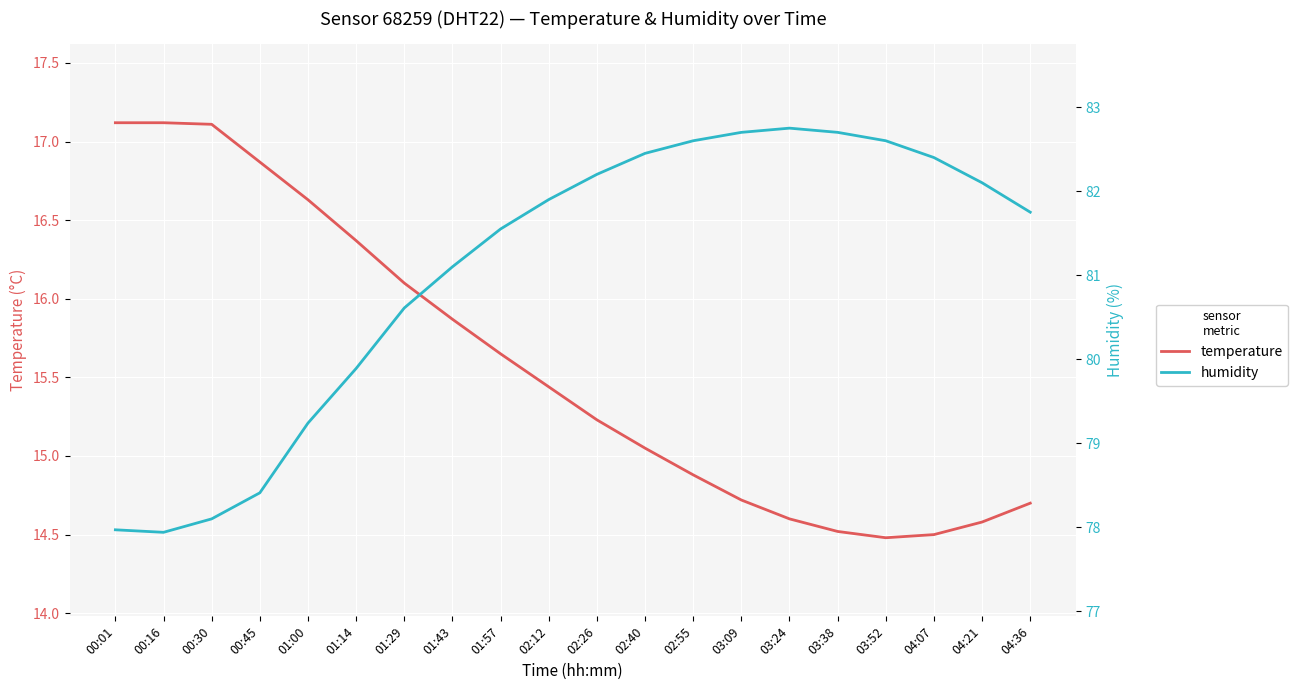

Where is the first local minimum for humidity?

00:16